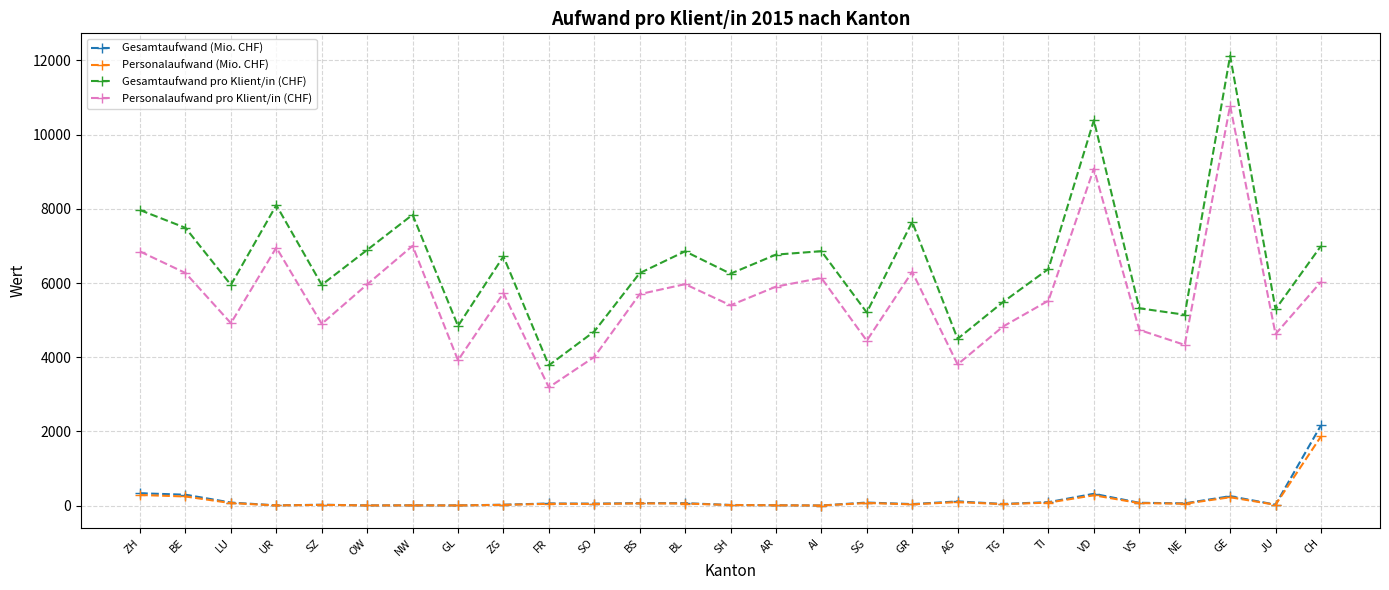

Which series has the largest total across all categories?

Gesamtaufwand pro Klient/in (CHF)